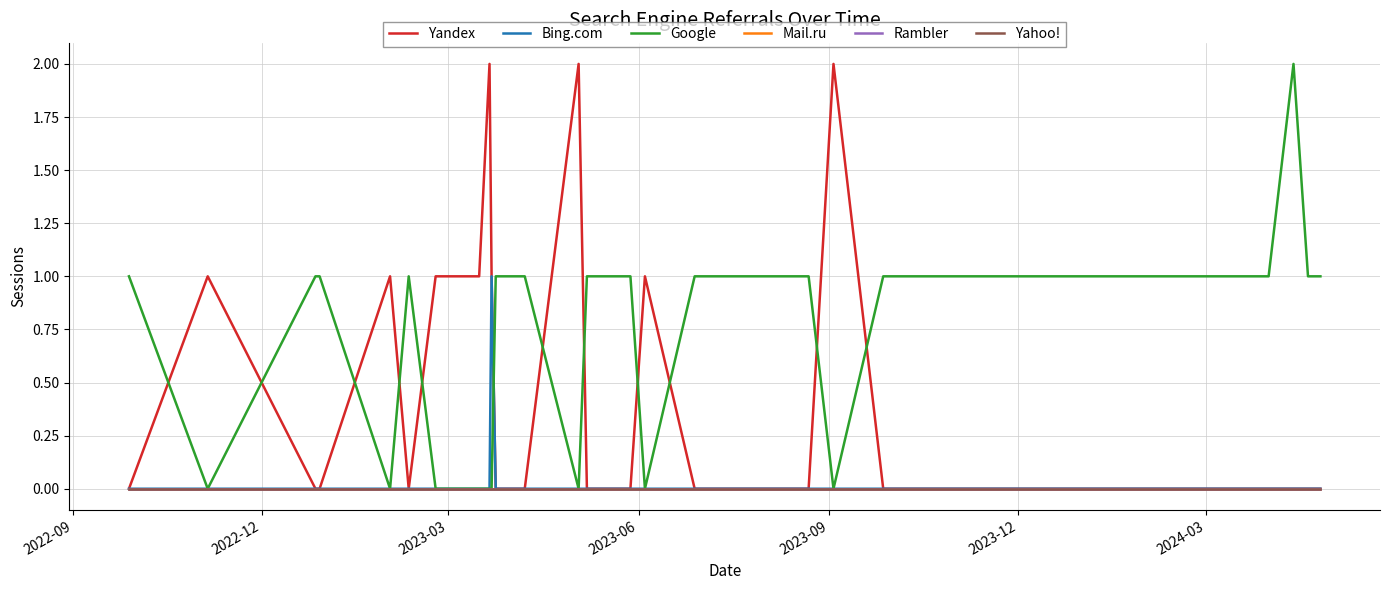

How many lines are shown in the chart?

6